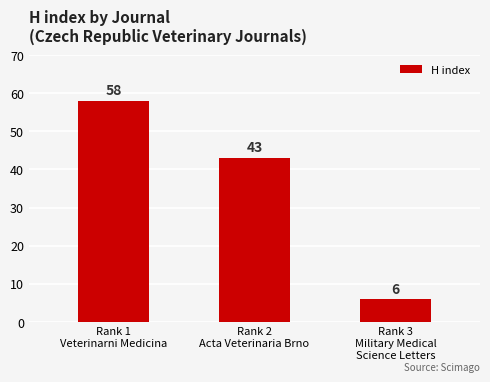

What position from the left is Rank 3
Military Medical
Science Letters?

3